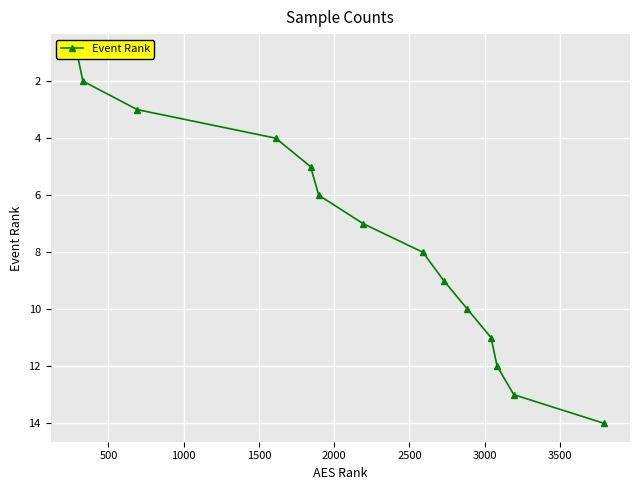

What is the difference between the second highest and minimum values?

12